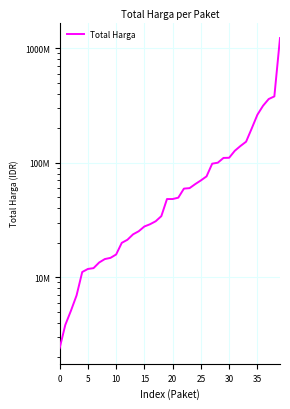

At which category does the chart reach its peak across all series?

39